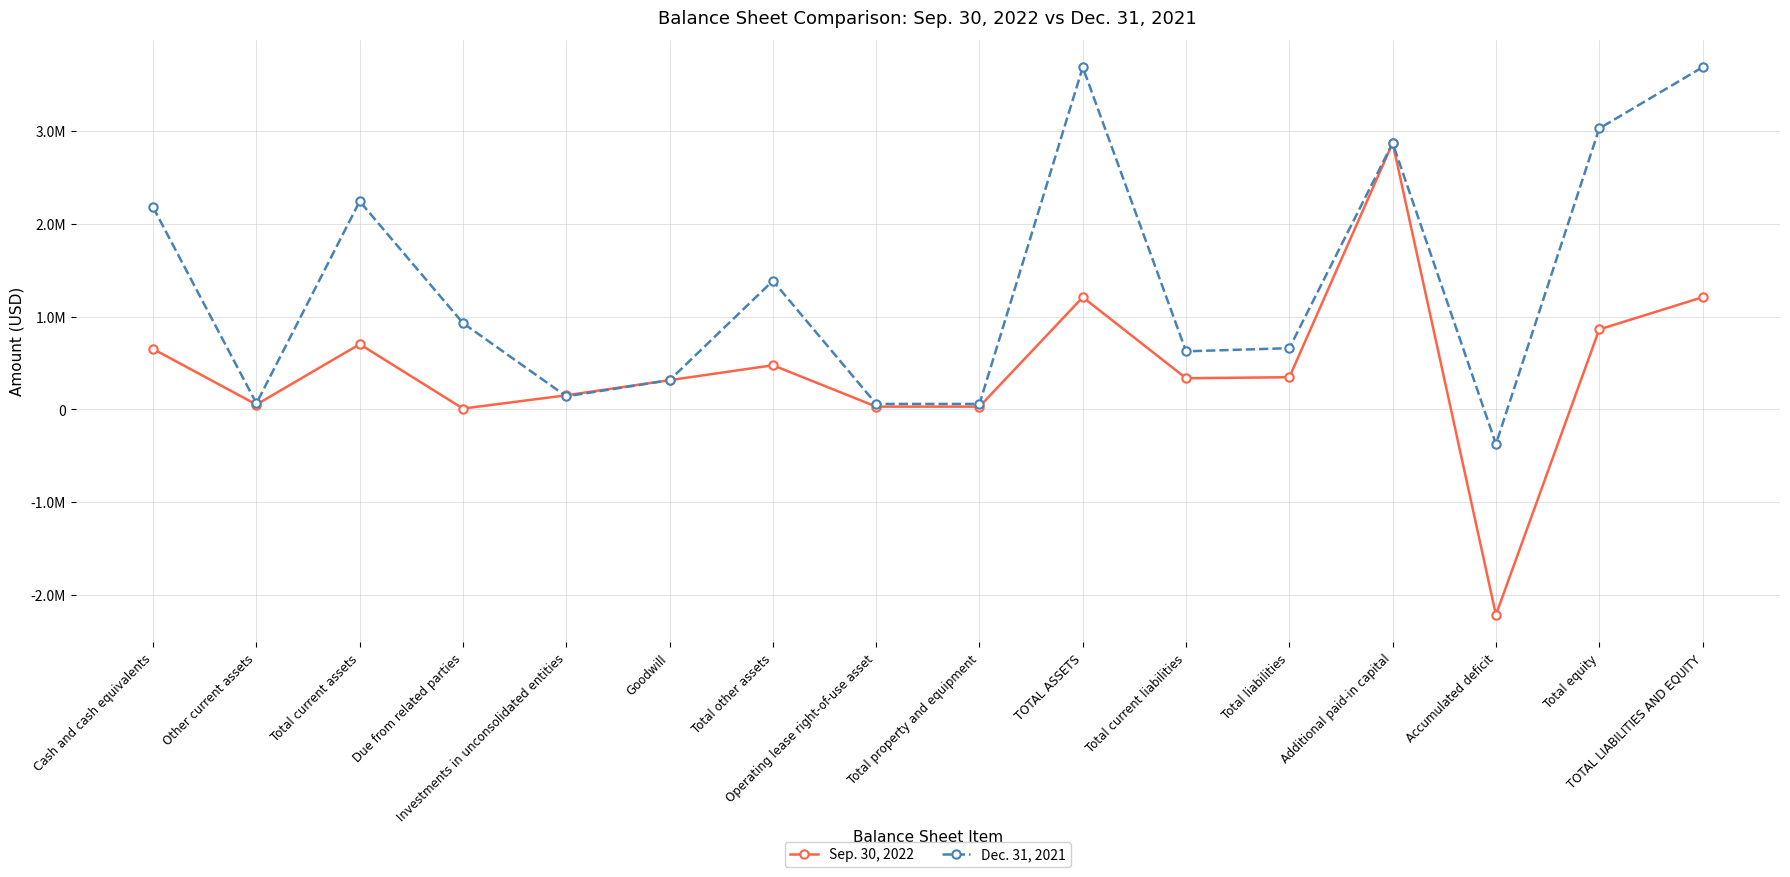

What is the difference between the highest and lowest values at Total equity?

2166000